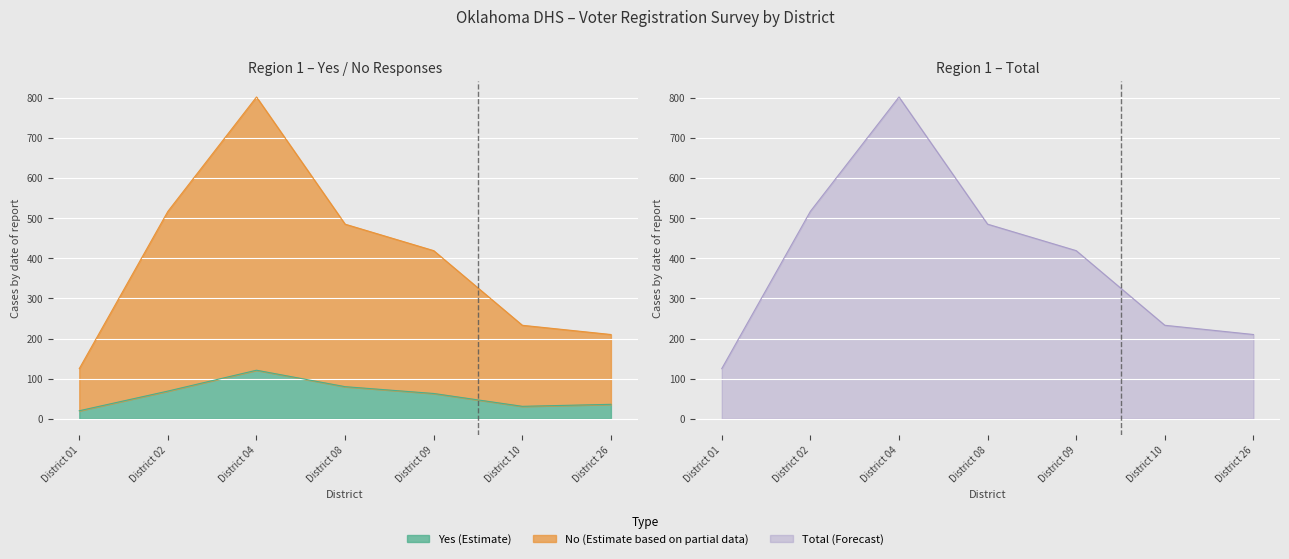

The No (Estimate based on partial data) series shows 46 at District 26. True or false?

False